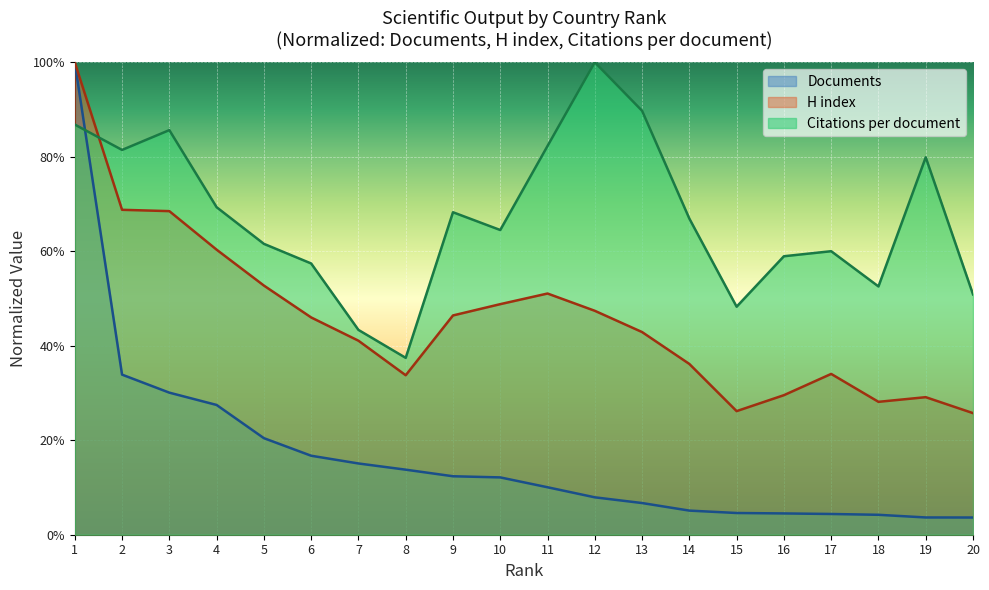

What is the highest value of the Documents series?

1.0